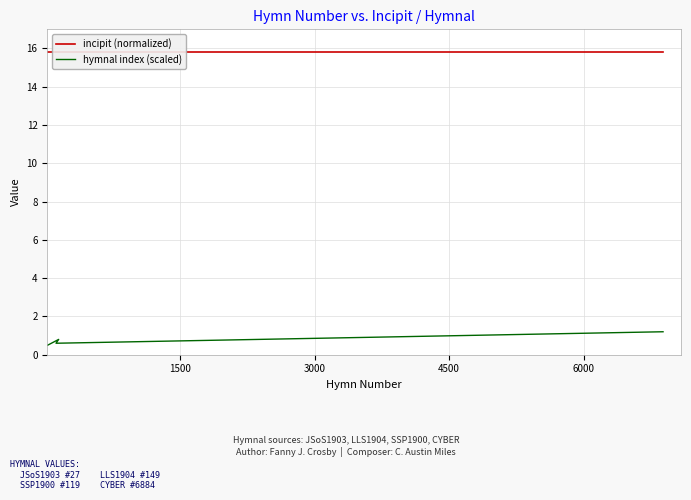

At how many categories does at least one series exceed 6?

4